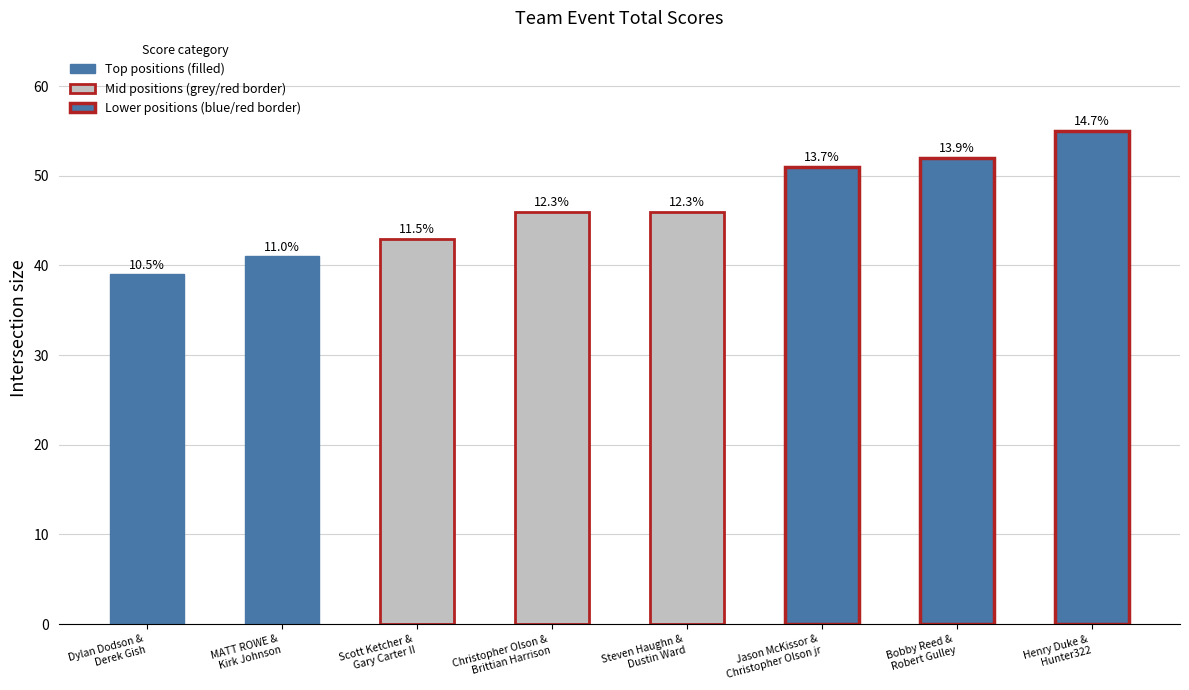

How many bars are there in total?

8